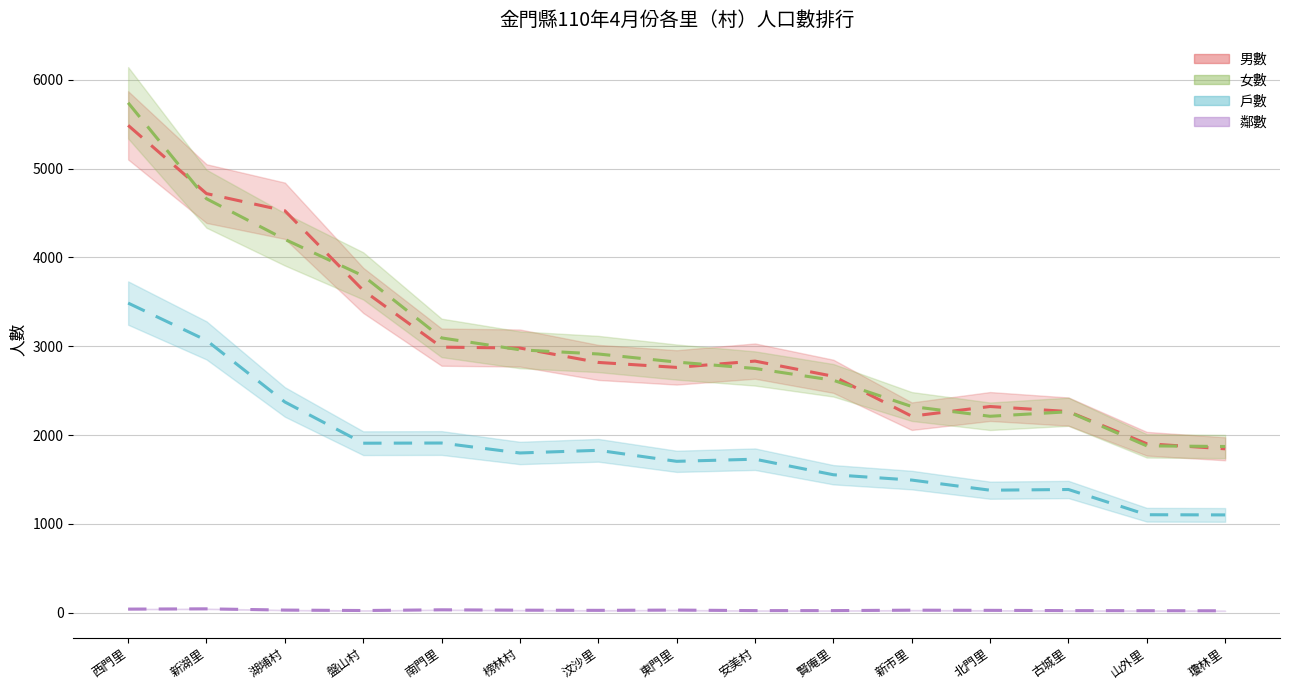

The 女數 series shows 976 at 古城里. True or false?

False